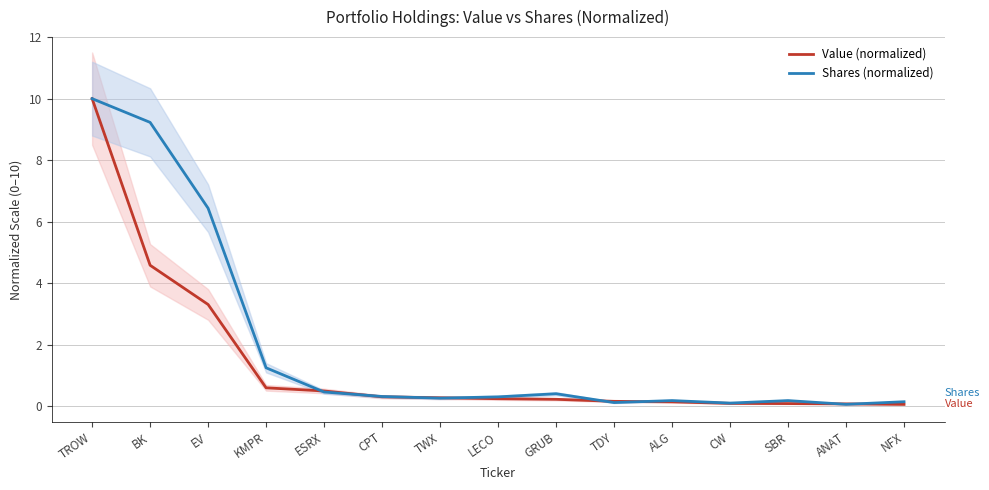

Which series has the largest range (max minus min)?

Value (normalized)